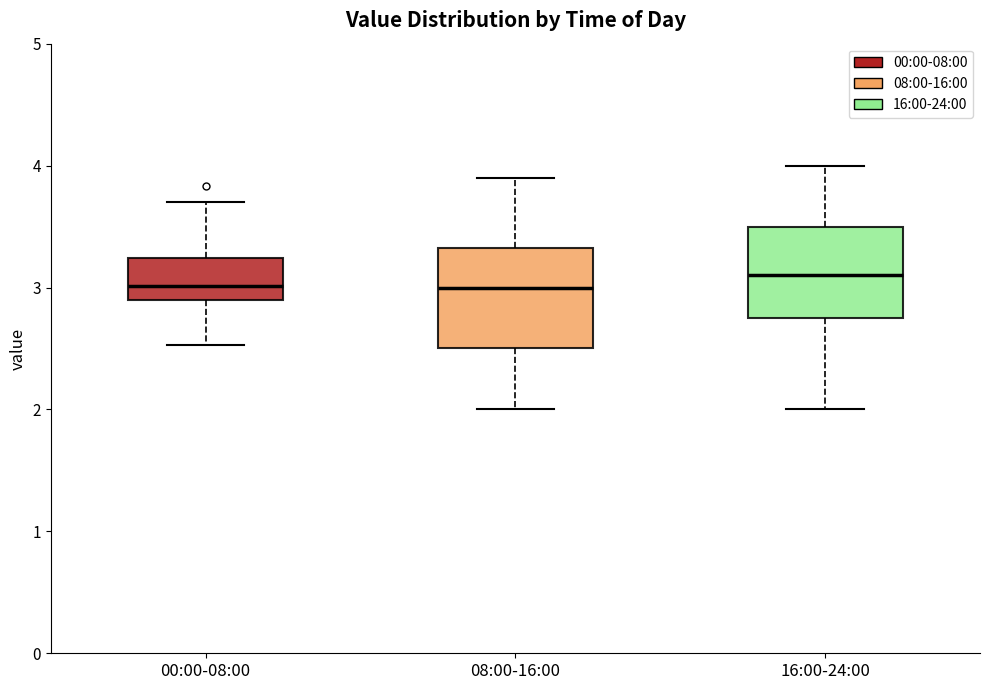

Reading left to right, read every box against the y-axis: the position of its median line, the range the box covers, and the ends of its whiskers. The values are not printed on the chart, so give them approximately, as read against the axis.

00:00-08:00: median 3.0, box 2.9 to 3.2, whiskers 2.5 to 3.7
08:00-16:00: median 3.0, box 2.5 to 3.3, whiskers 2.0 to 3.9
16:00-24:00: median 3.1, box 2.8 to 3.5, whiskers 2.0 to 4.0